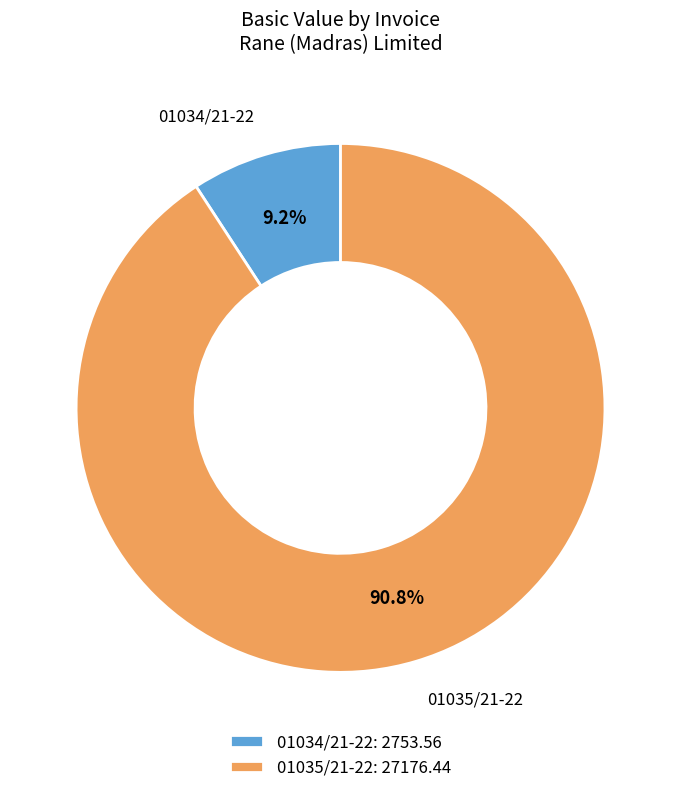

What portion of the pie excludes 01035/21-22?

9.2%